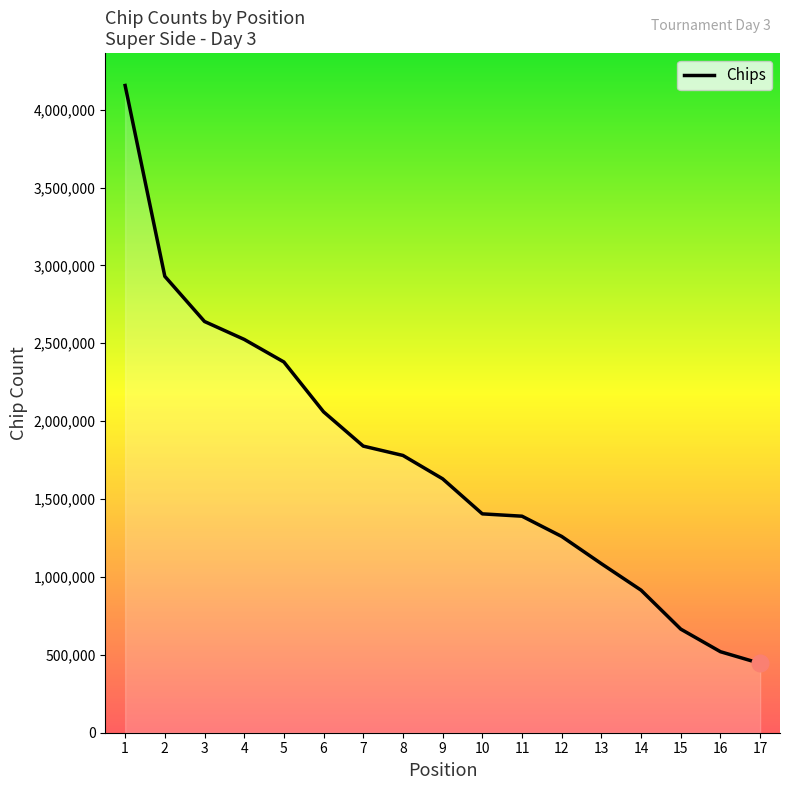

What value does the data have at 9?

1630000